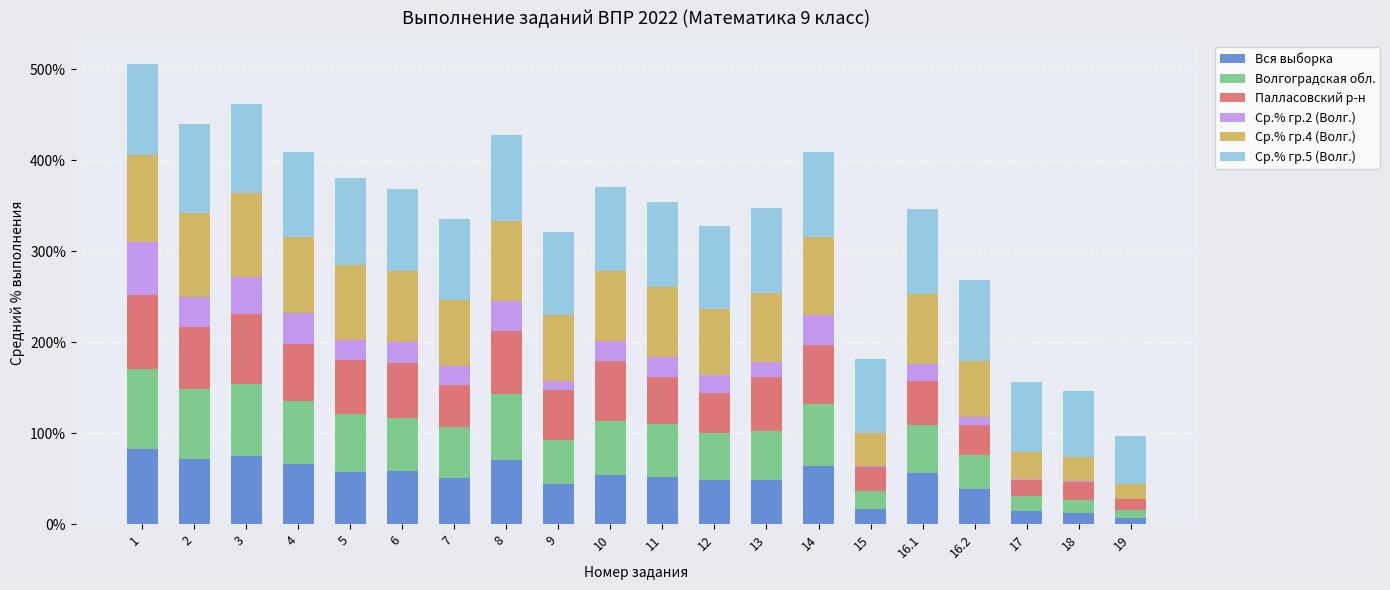

What is the total value across all series at 5?

379.9